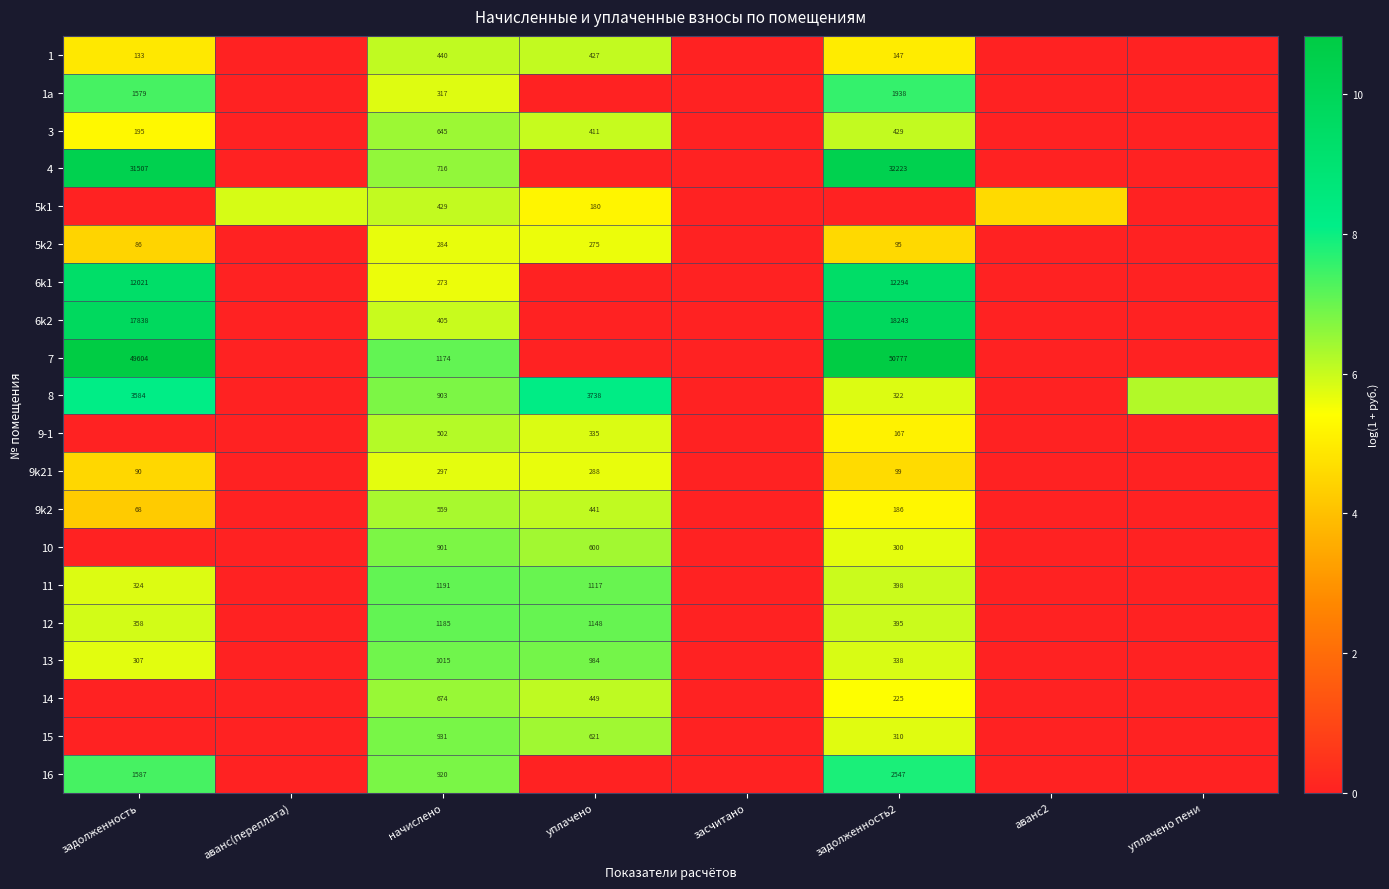

At how many categories does at least one series exceed 6?

5